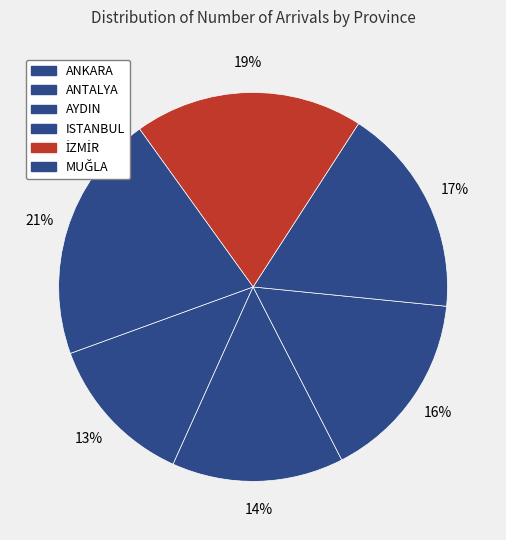

Count the number of slices in the pie.

6